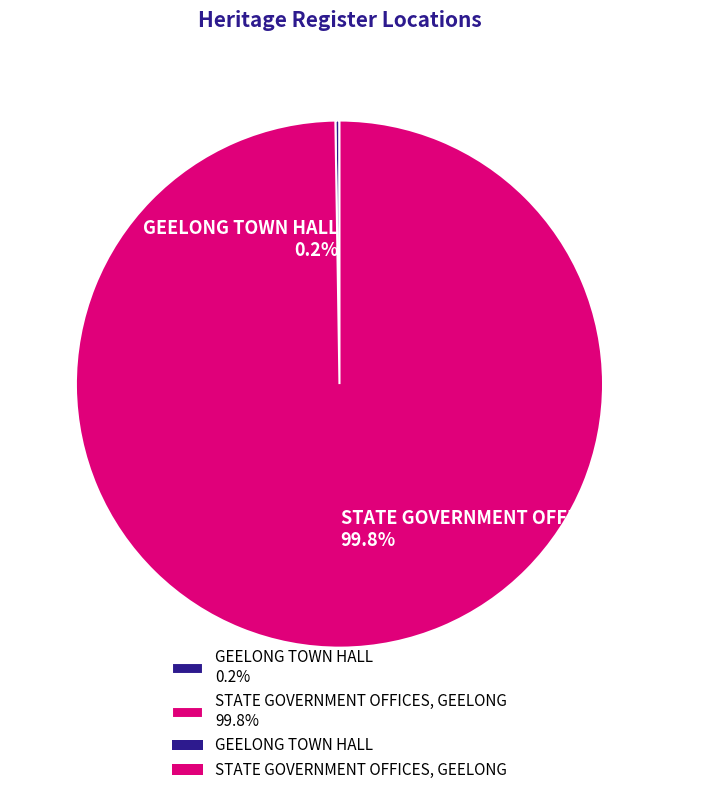

Does STATE GOVERNMENT OFFICES, GEELONG 99.8% account for over 50% of the chart?

Yes